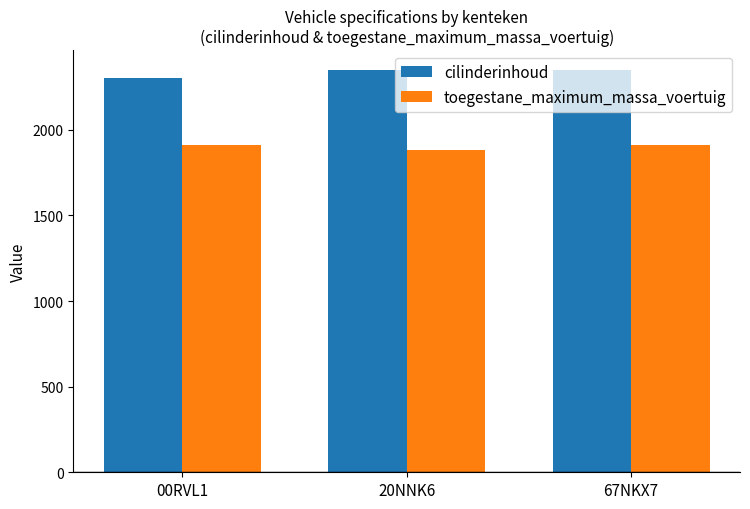

What is the minimum value shown in the chart?

1880